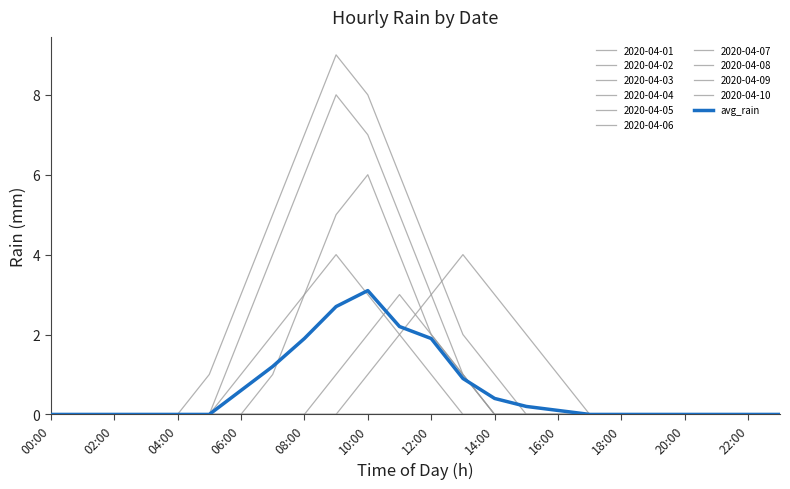

Is this an area chart (filled region under the line)?

No